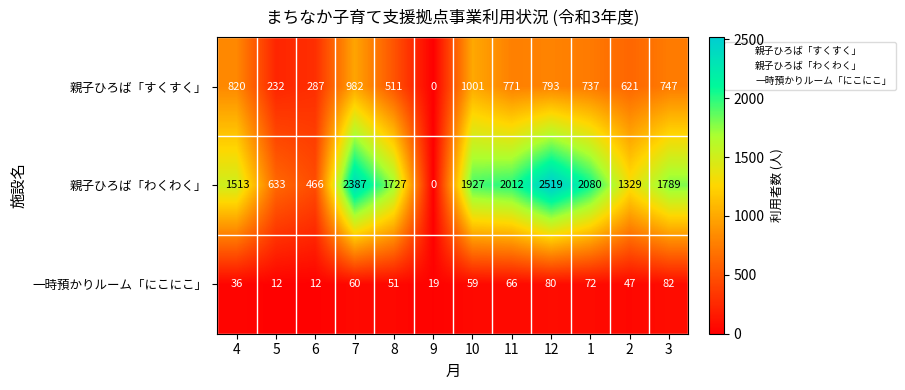

At 1, list the series in order from smallest to largest.

一時預かりルーム「にこにこ」, 親子ひろば「すくすく」, 親子ひろば「わくわく」